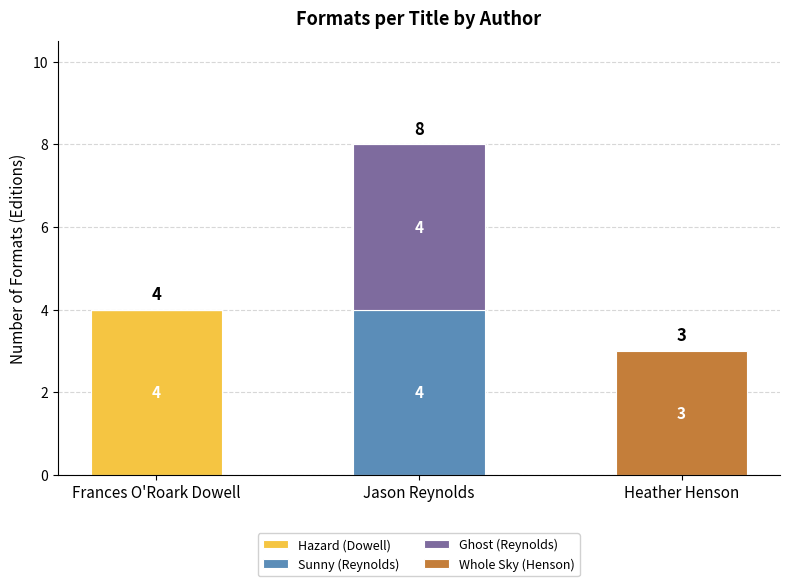

What is the maximum value for Hazard (Dowell)?

4